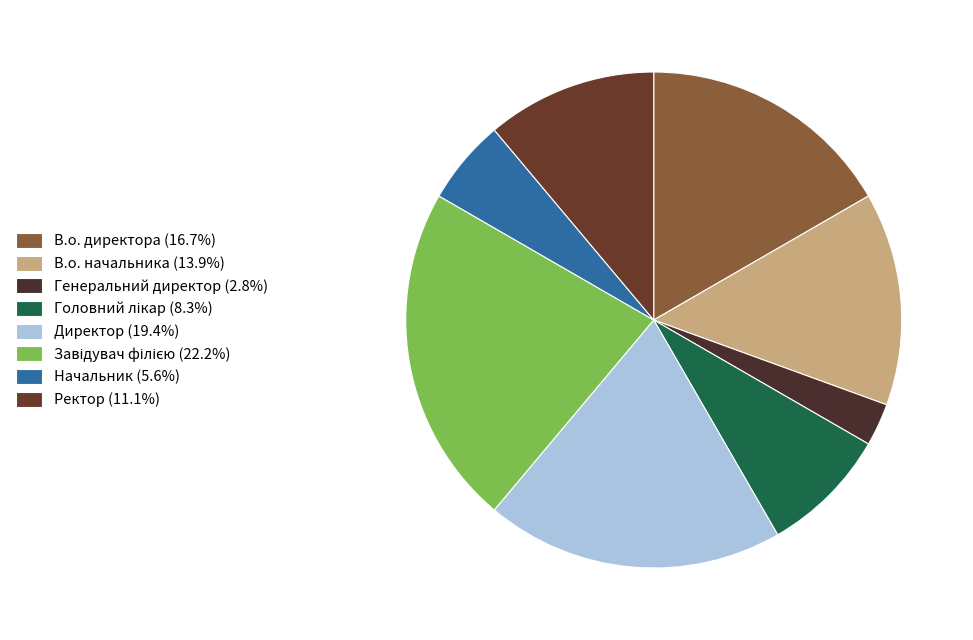

Count the number of slices in the pie.

8